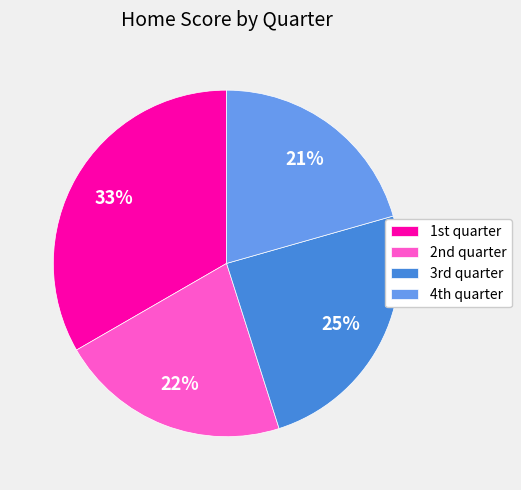

How many segments does this pie chart have?

4